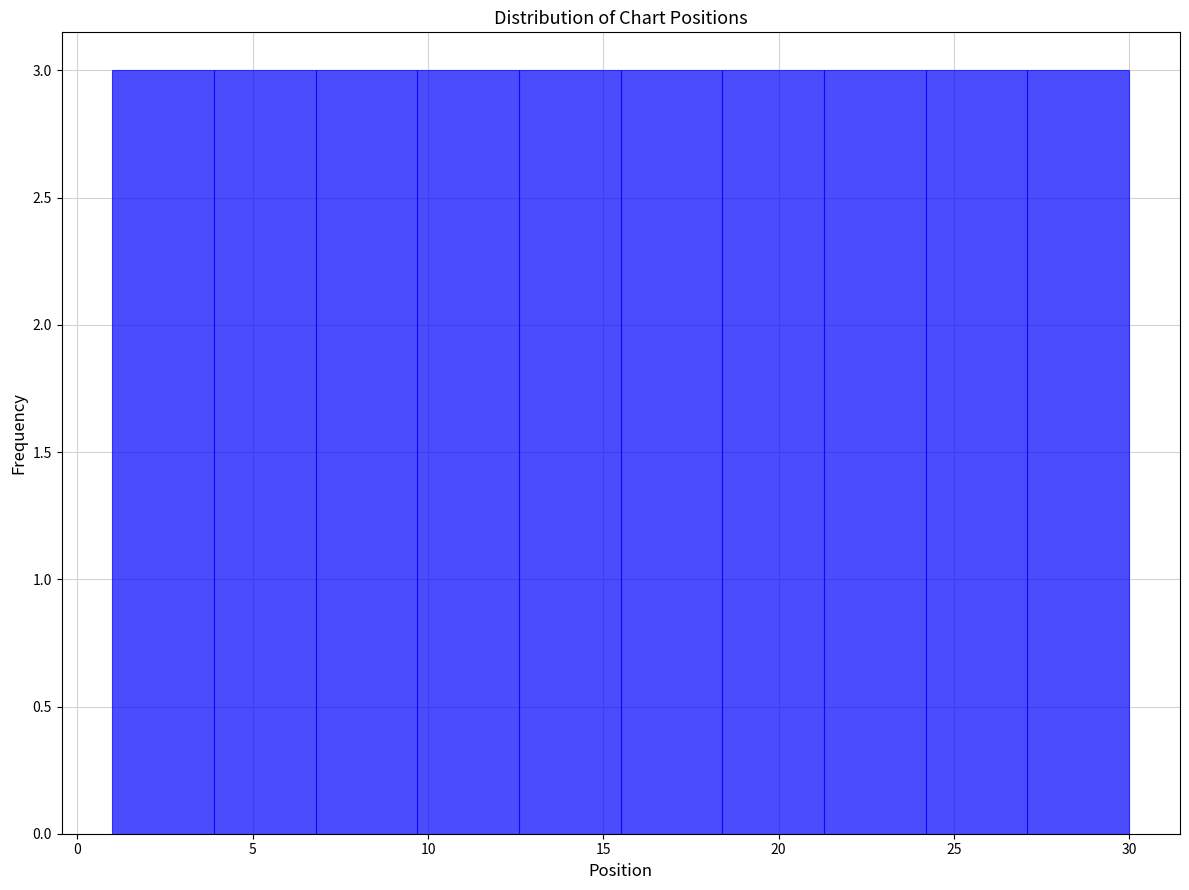

Reading left to right, list every bar in this chart as the range it spans on the x-axis followed by its height. Neither the bar edges nor the heights are printed on the chart, so give them approximately, as read against the axes.

1.0 to 3.9: 3
3.9 to 6.8: 3
6.8 to 9.7: 3
9.7 to 12.6: 3
12.6 to 15.5: 3
15.5 to 18.4: 3
18.4 to 21.3: 3
21.3 to 24.2: 3
24.2 to 27.1: 3
27.1 to 30.0: 3